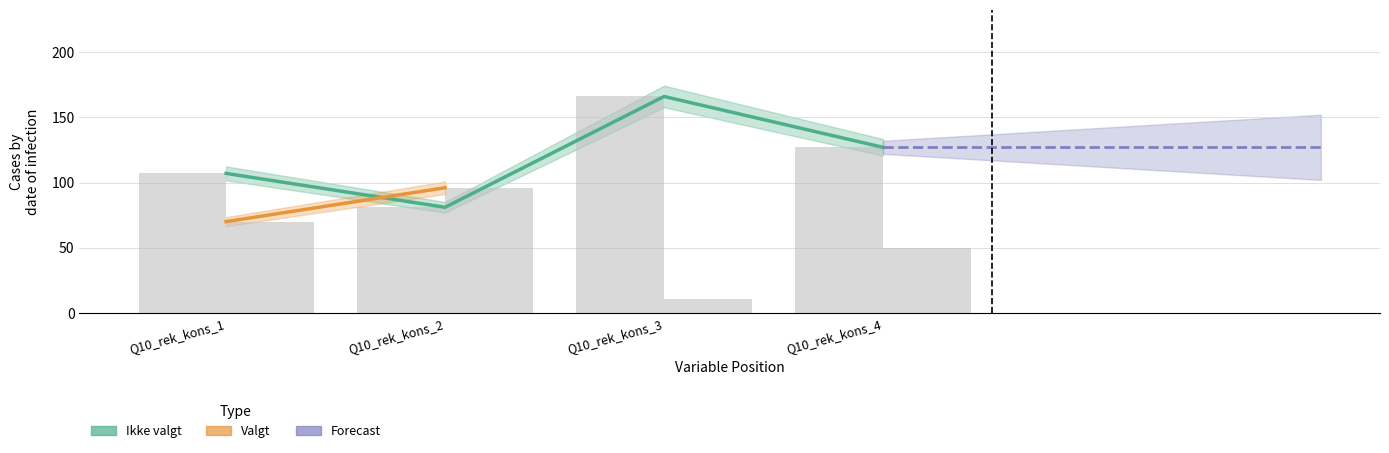

Which category has the lowest value across all series?

Q10_rek_kons_3